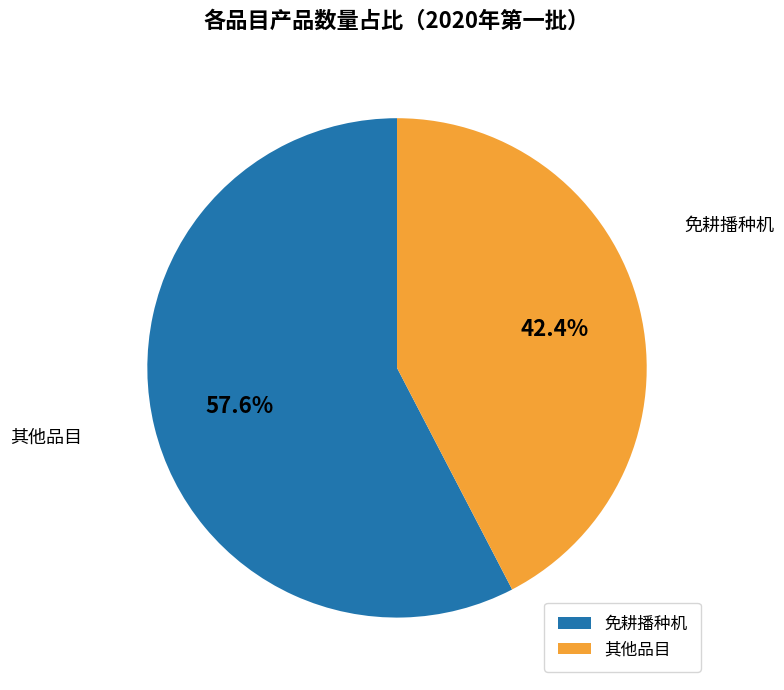

Is there any slice that represents more than half of the pie?

Yes